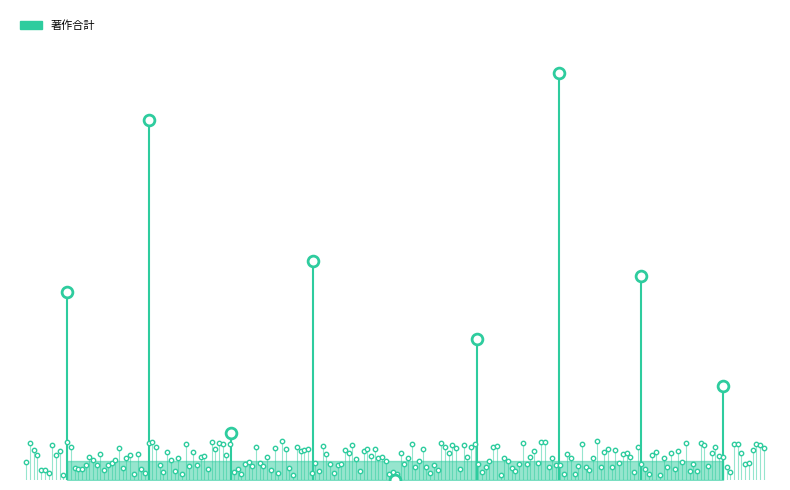

Which has a higher value, 今井 芳枝 or 井上 勇太?

今井 芳枝